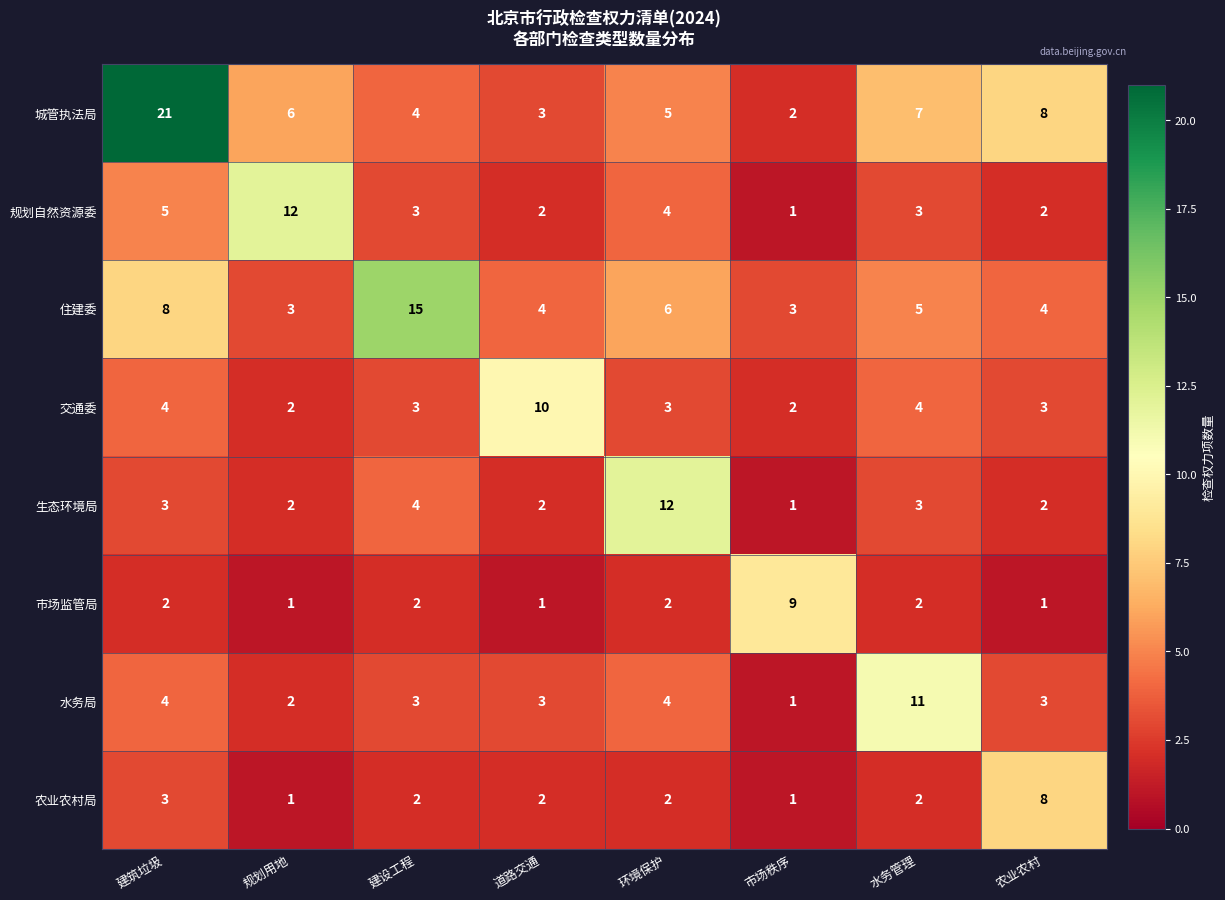

What is the average value of the 生态环境局 series?

4